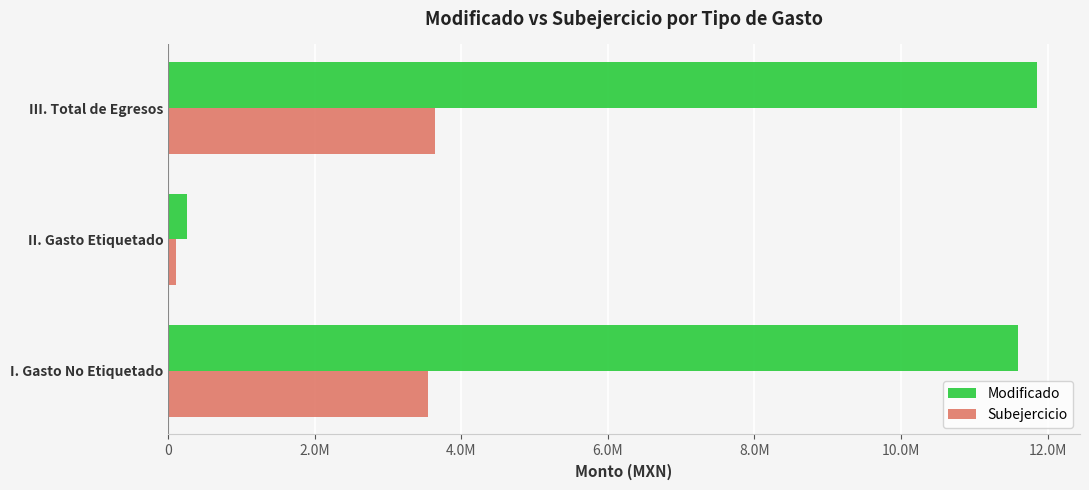

What are all the series names shown in the legend?

Modificado, Subejercicio